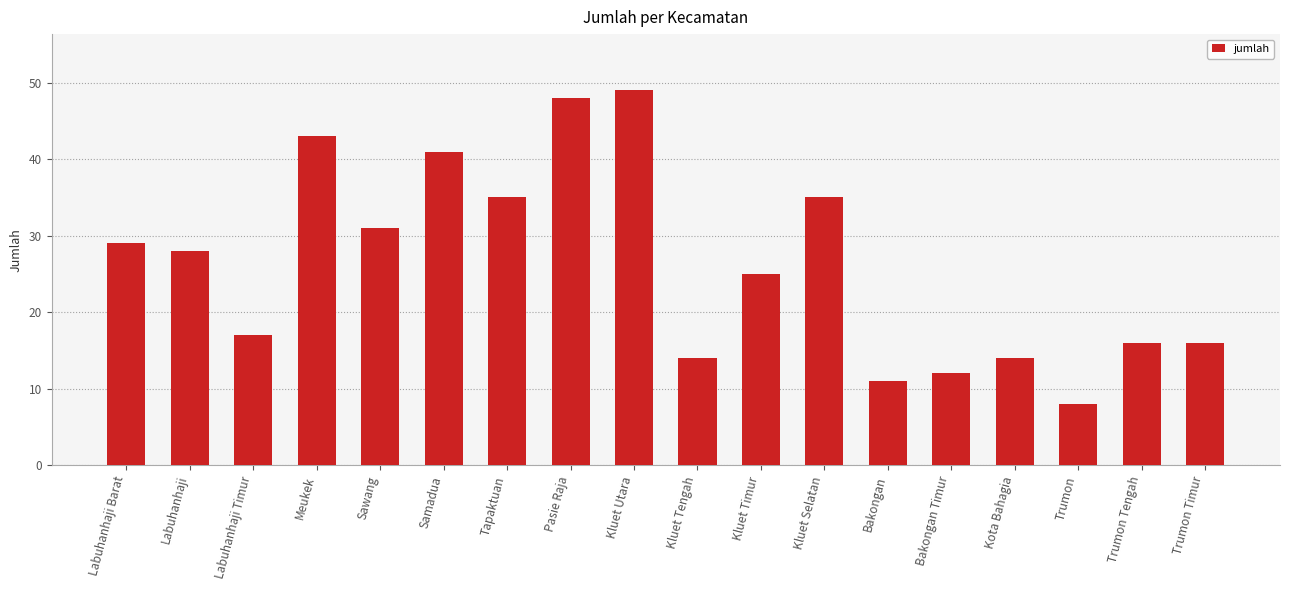

How many data points are less than 28?

9